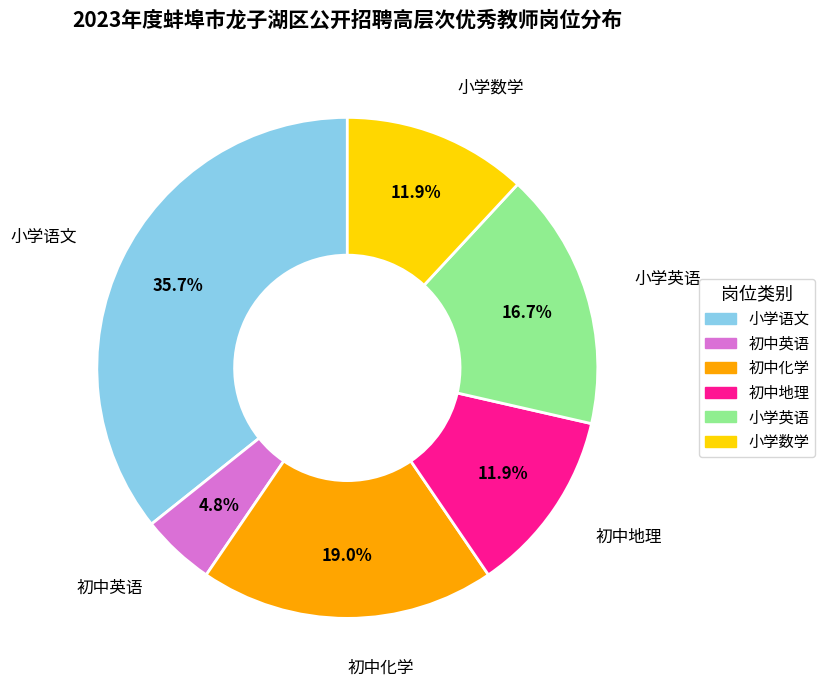

To the nearest percent, what is the average slice percentage?

17%